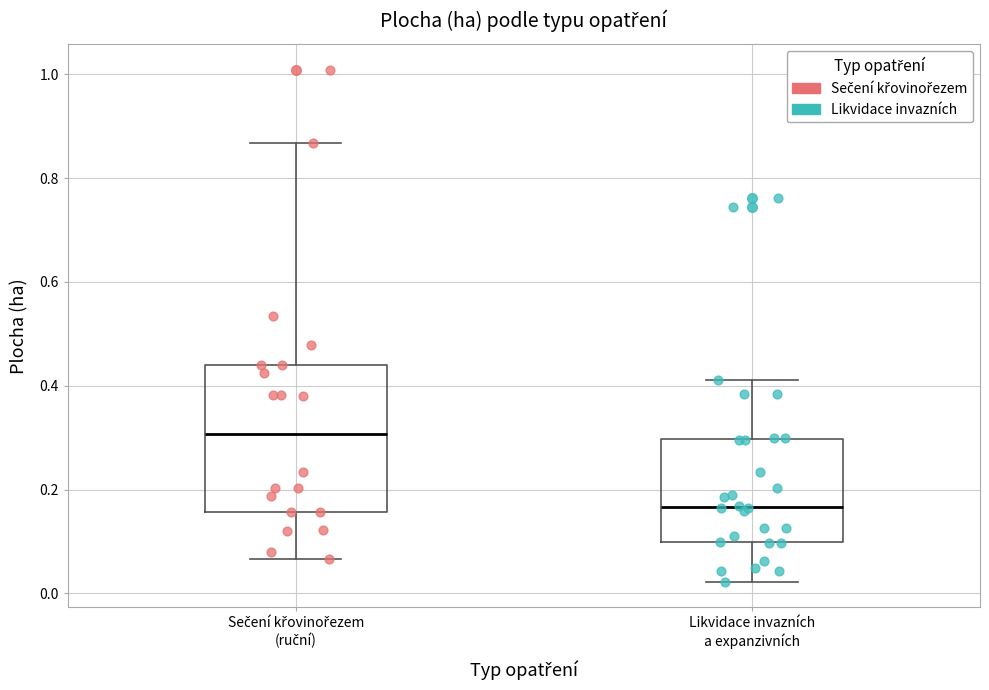

Reading left to right, read every box against the y-axis: the position of its median line, the range the box covers, and the ends of its whiskers. The values are not printed on the chart, so give them approximately, as read against the axis.

Sečení křovinořezem (ruční): median 0.30, box 0.16 to 0.44, whiskers 0.06 to 0.86
Likvidace invazních a expanzivních: median 0.16, box 0.10 to 0.30, whiskers 0.02 to 0.42